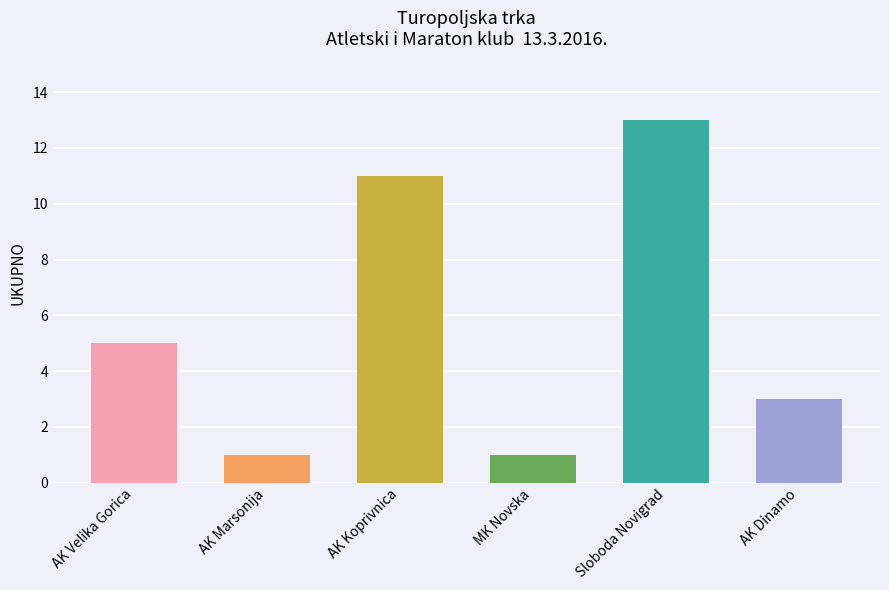

Which label corresponds to the smallest value in the chart?

AK Marsonija